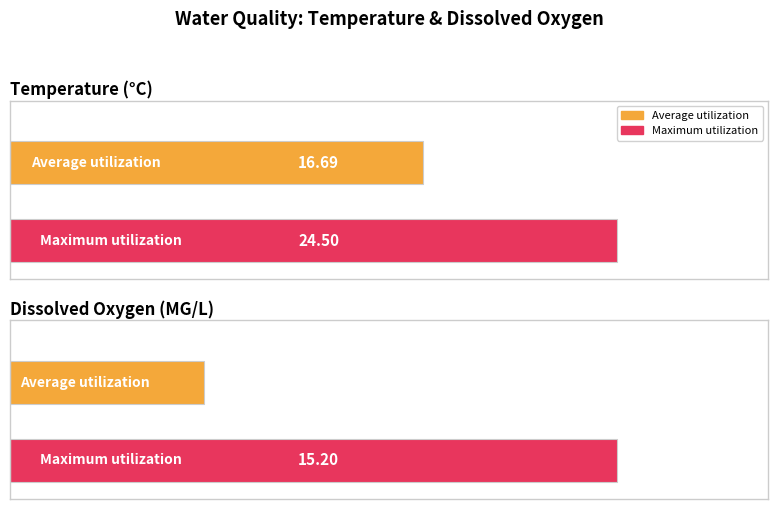

Which series has the largest total across all categories?

Maximum utilization